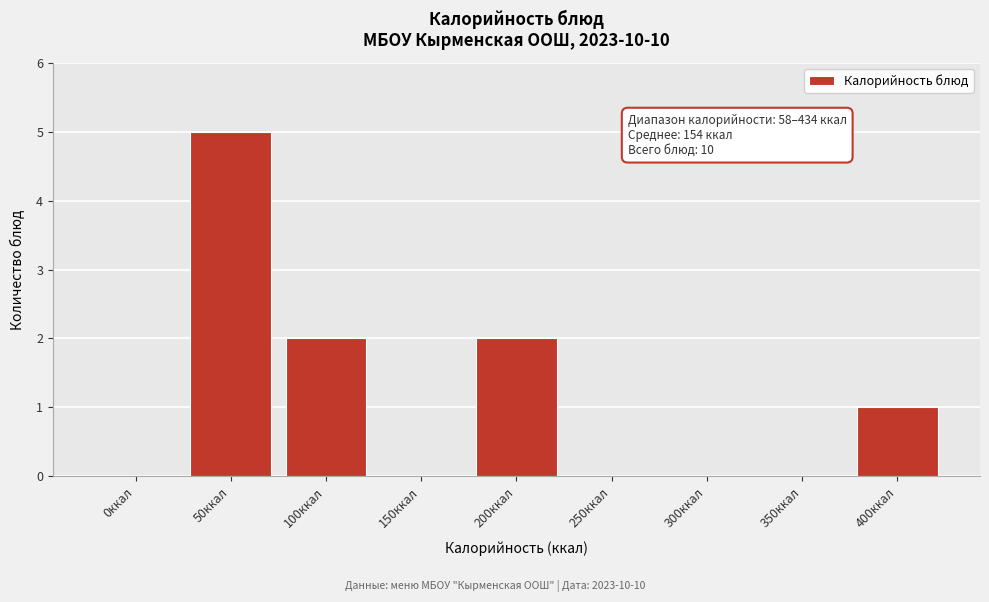

Reading left to right, list all the values displayed in this chart.

0ккал=0	50ккал=5	100ккал=2	150ккал=0	200ккал=2	250ккал=0	300ккал=0	350ккал=0	400ккал=1